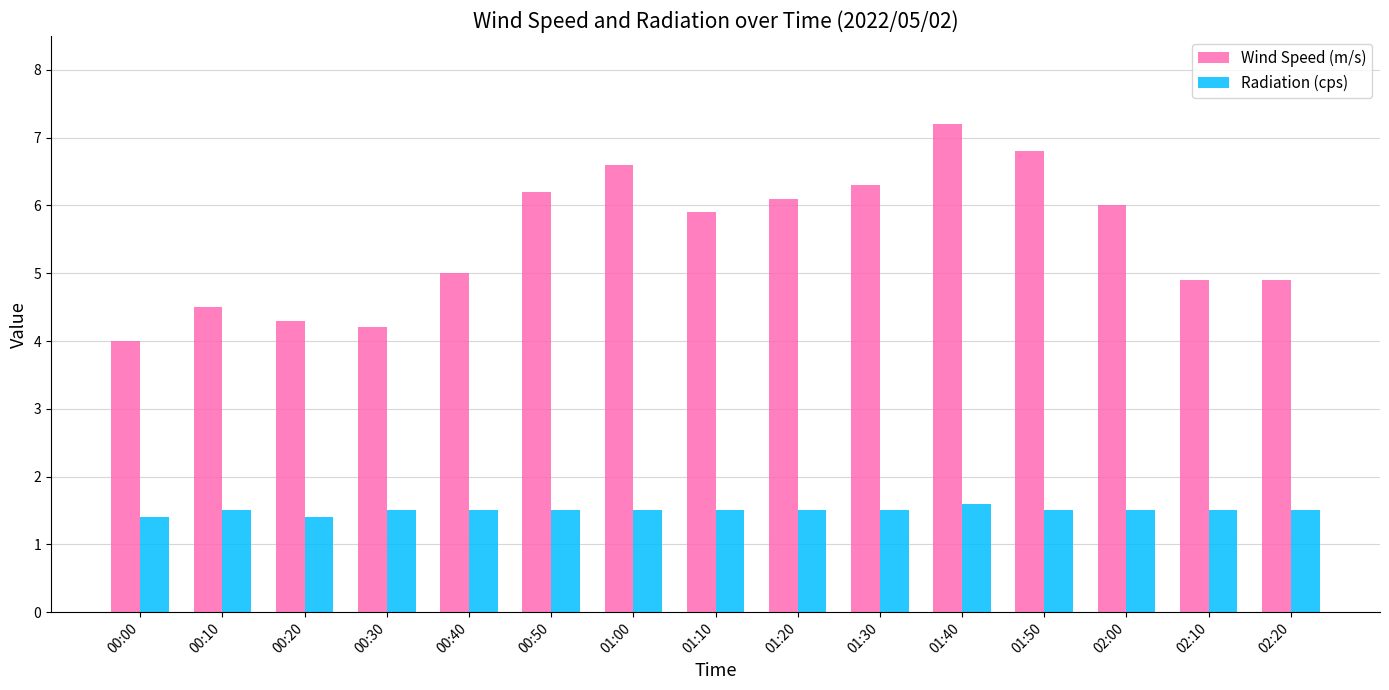

The Wind Speed (m/s) series shows 3.7 at 01:10. True or false?

False